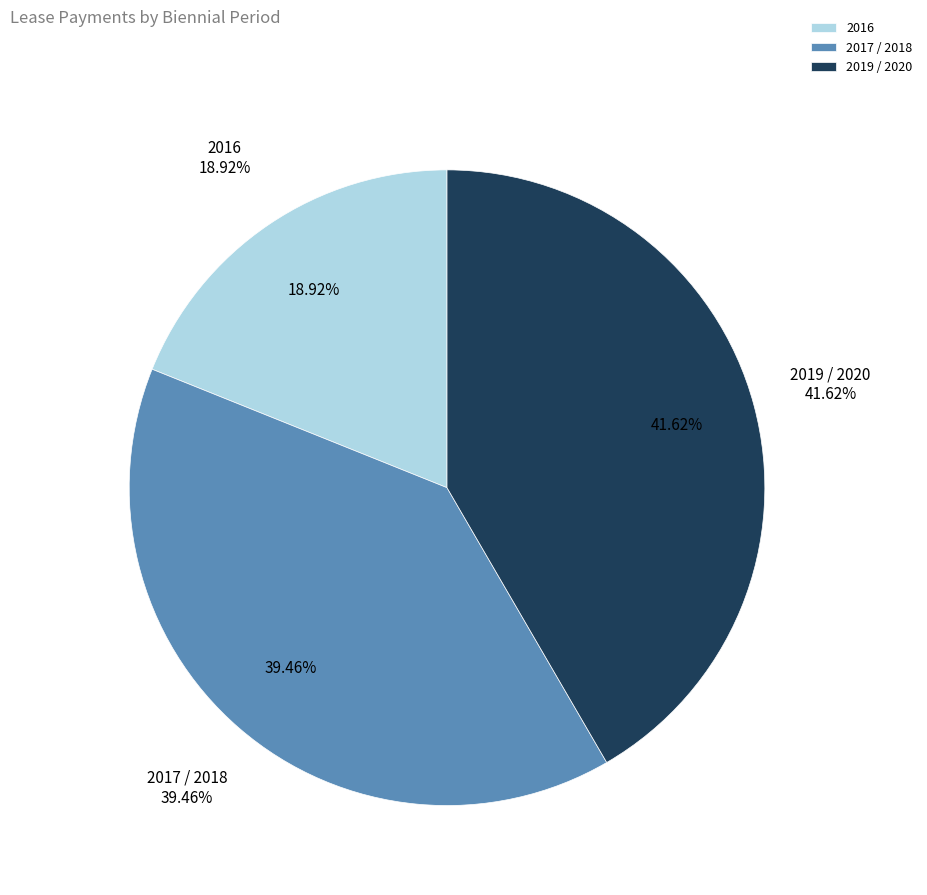

How many slices are in this pie chart?

3